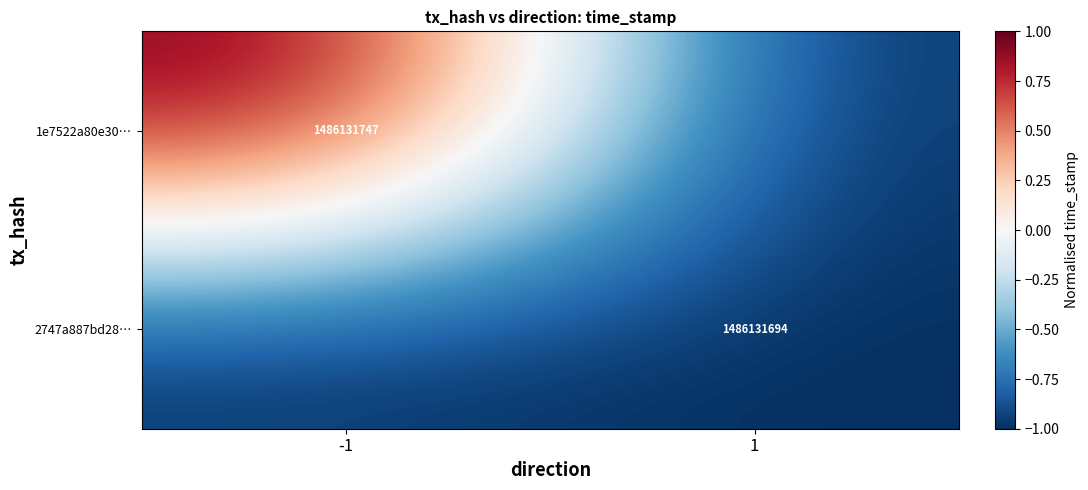

The 1e7522a80e30… series shows 716609422 at -1. True or false?

False